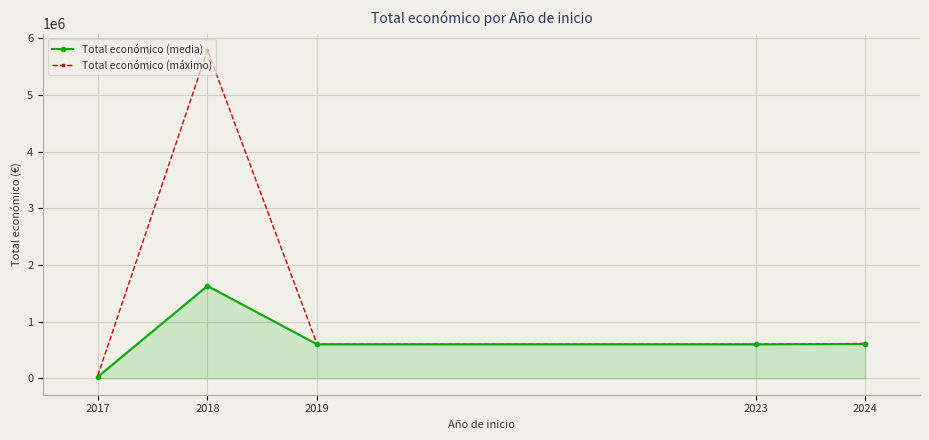

Which series changed the most between 2018 and 2024?

Total económico (máximo)